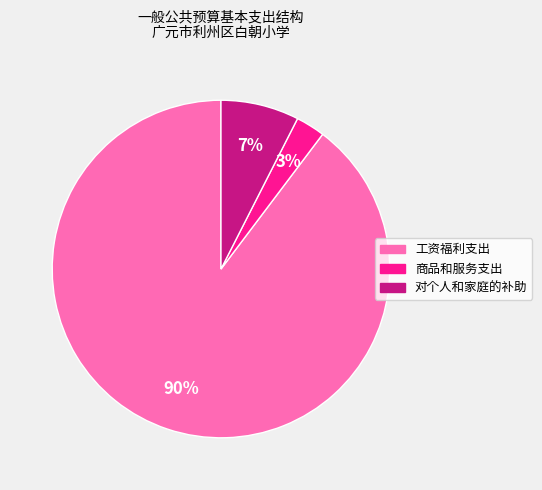

Does any single category account for the majority?

Yes